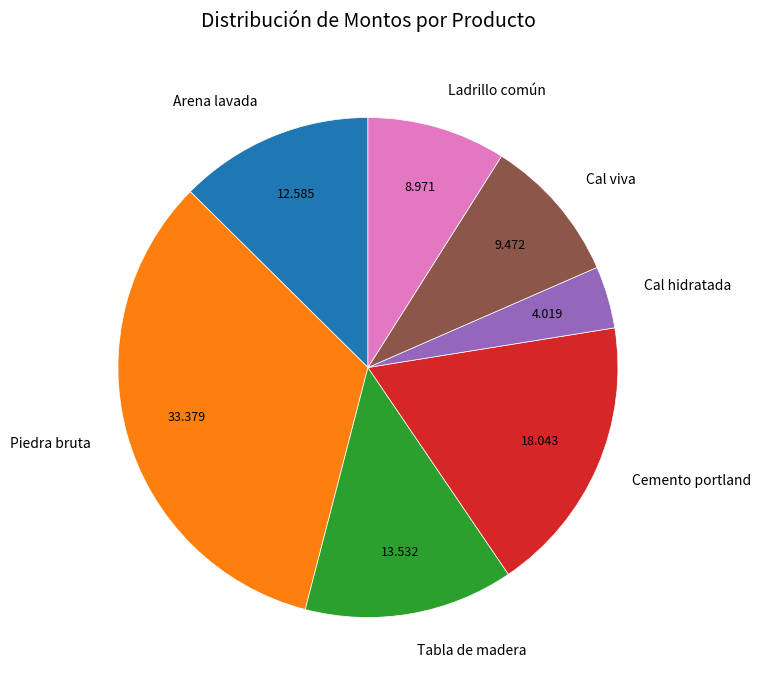

Does Arena lavada account for over 50% of the chart?

No